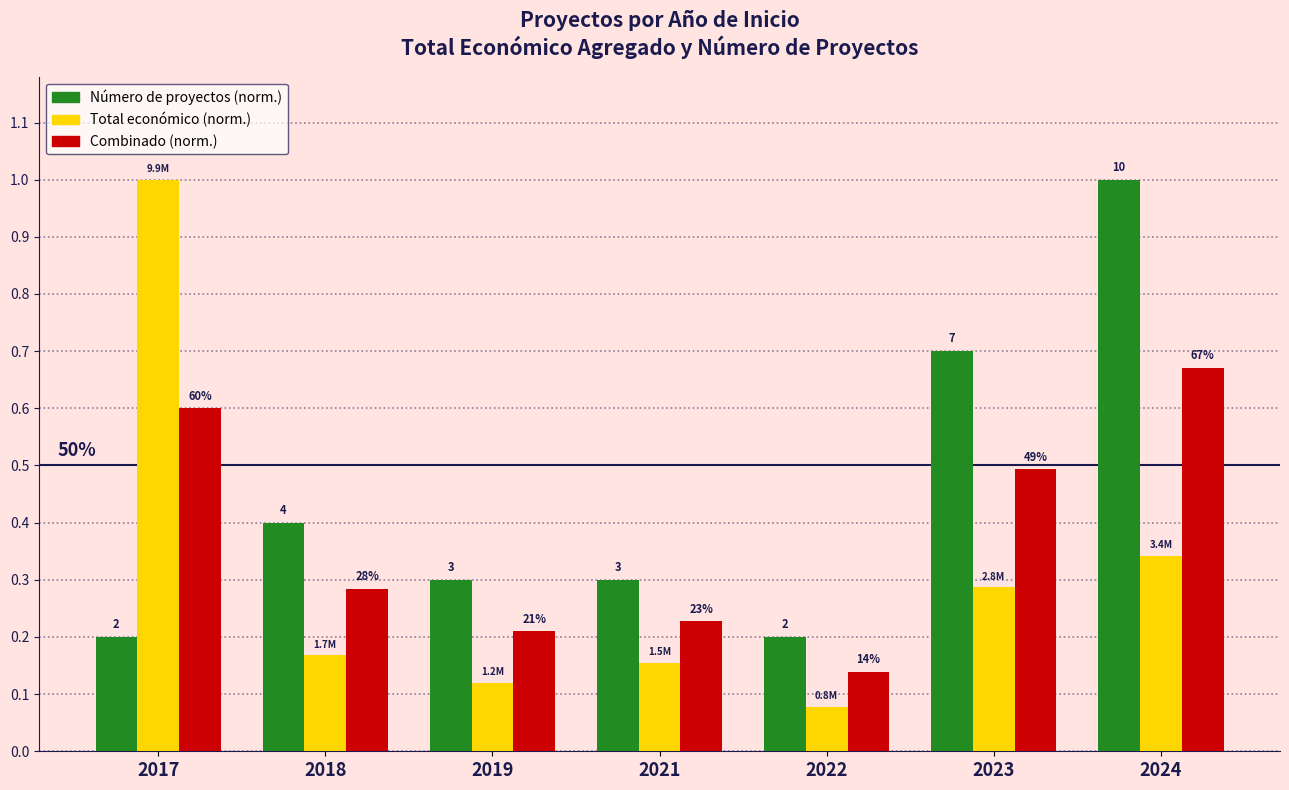

True or false: Combinado (norm.) has a value of 0.2 at 2021.

True